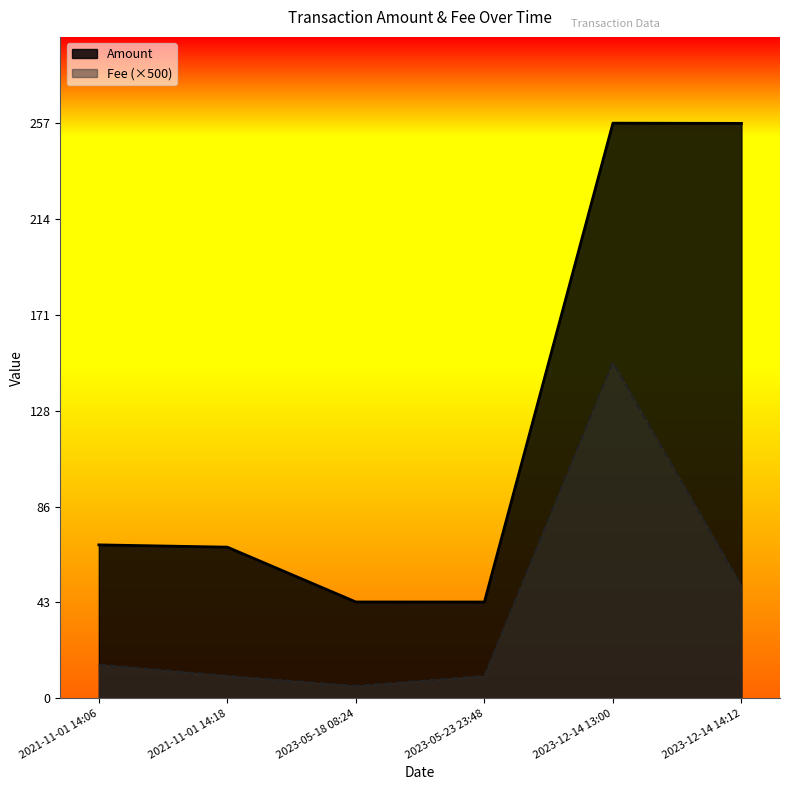

Count the number of categories in the chart.

6